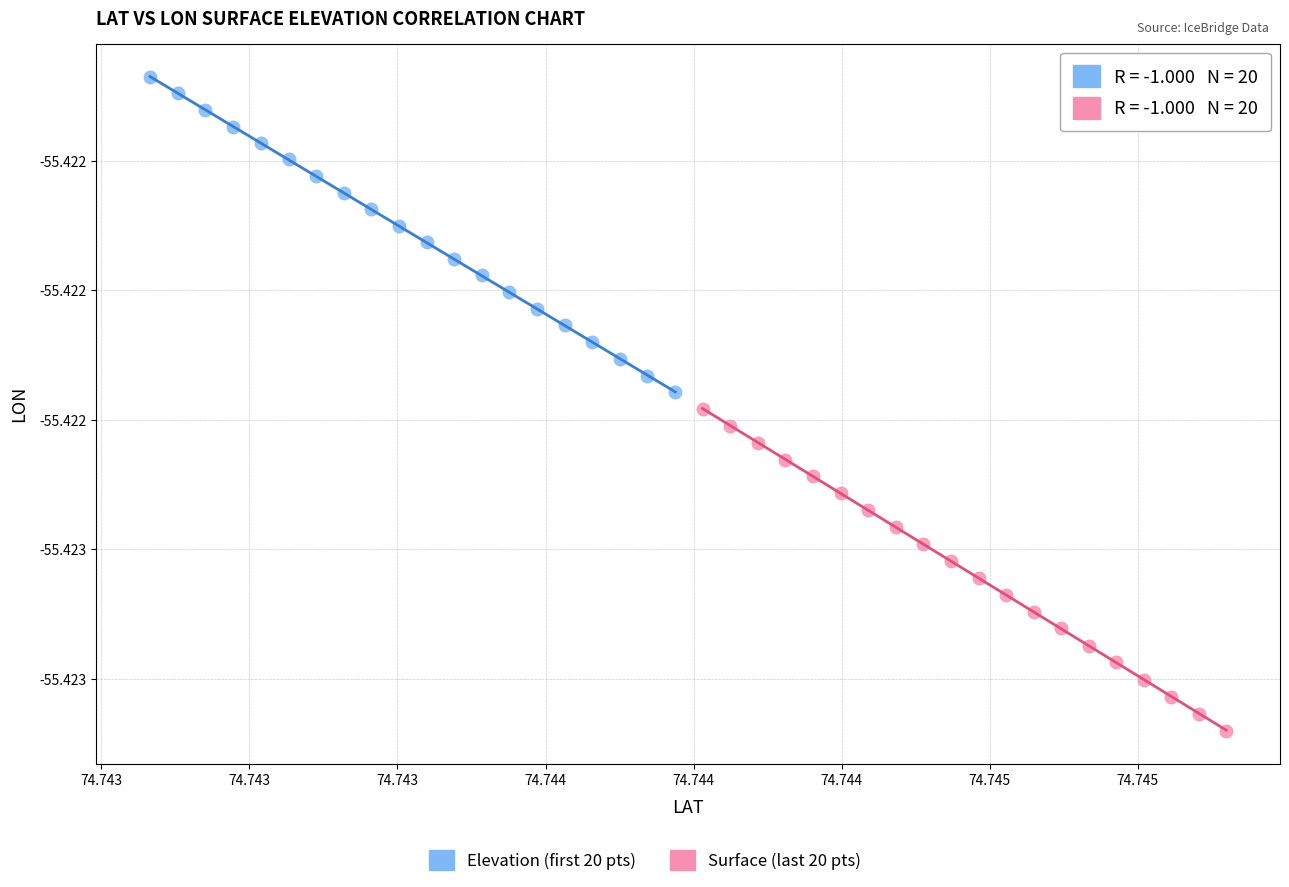

Which series contains the lowest Y value?

Surface (last 20 pts)